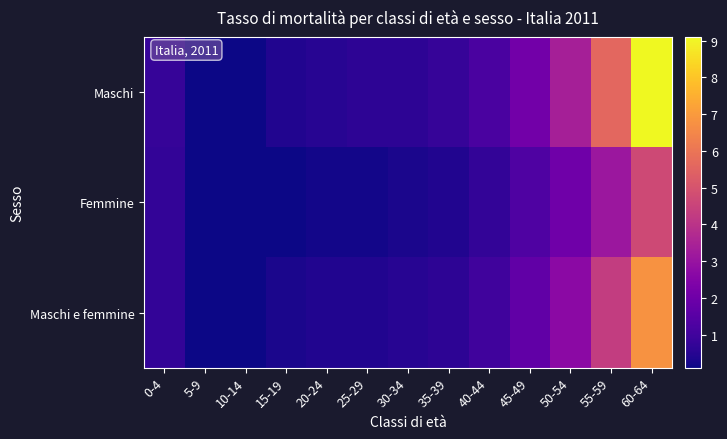

At 10-14, list the series in order from largest to smallest.

Maschi, Femmine, Maschi e femmine